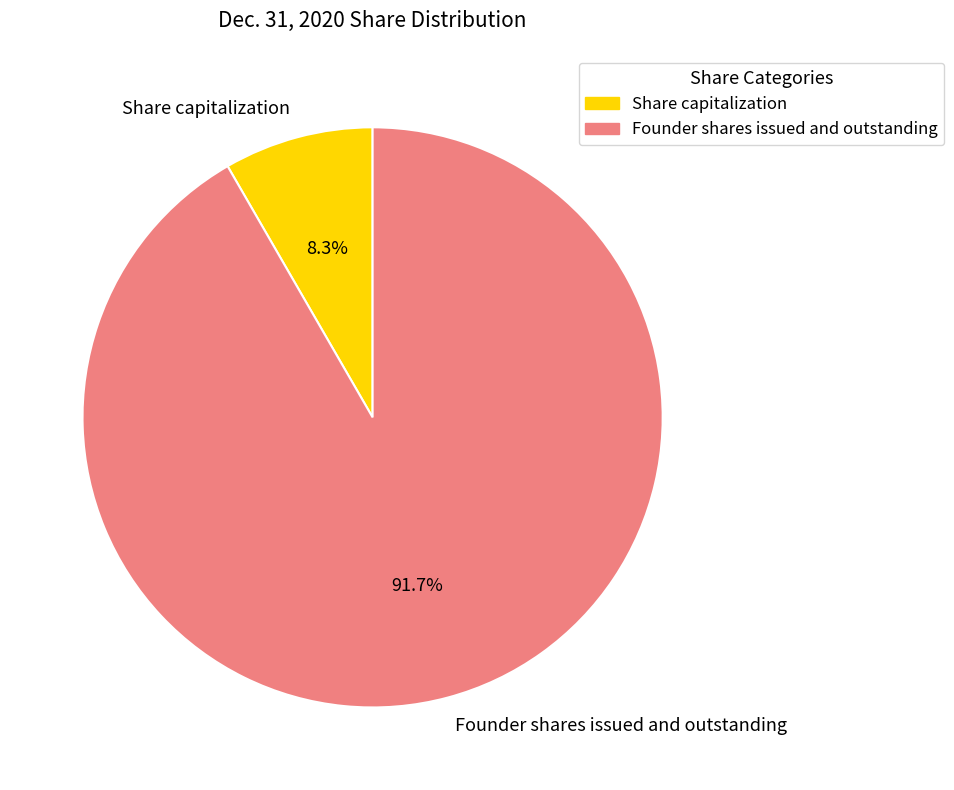

To the nearest percent, what is the difference between the Founder shares issued and outstanding and Share capitalization slice percentages?

83%